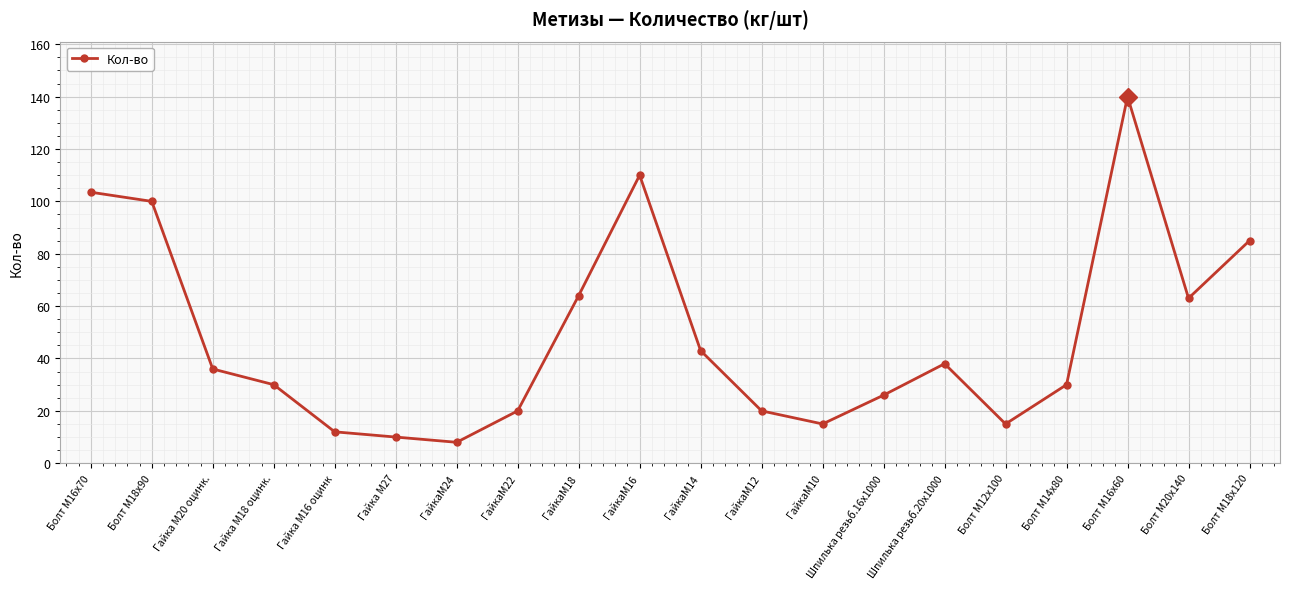

At which category does the chart reach its peak across all series?

Болт М16х60